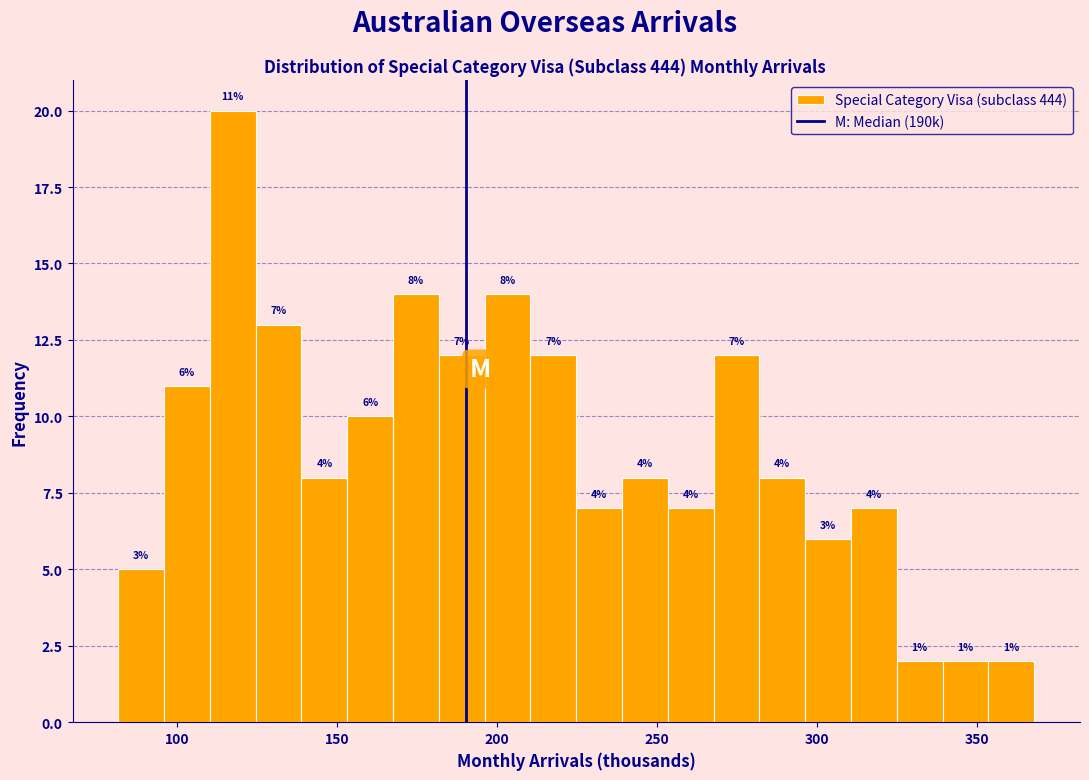

Read against the x-axis, roughly where is the centre of the tallest bar?

115